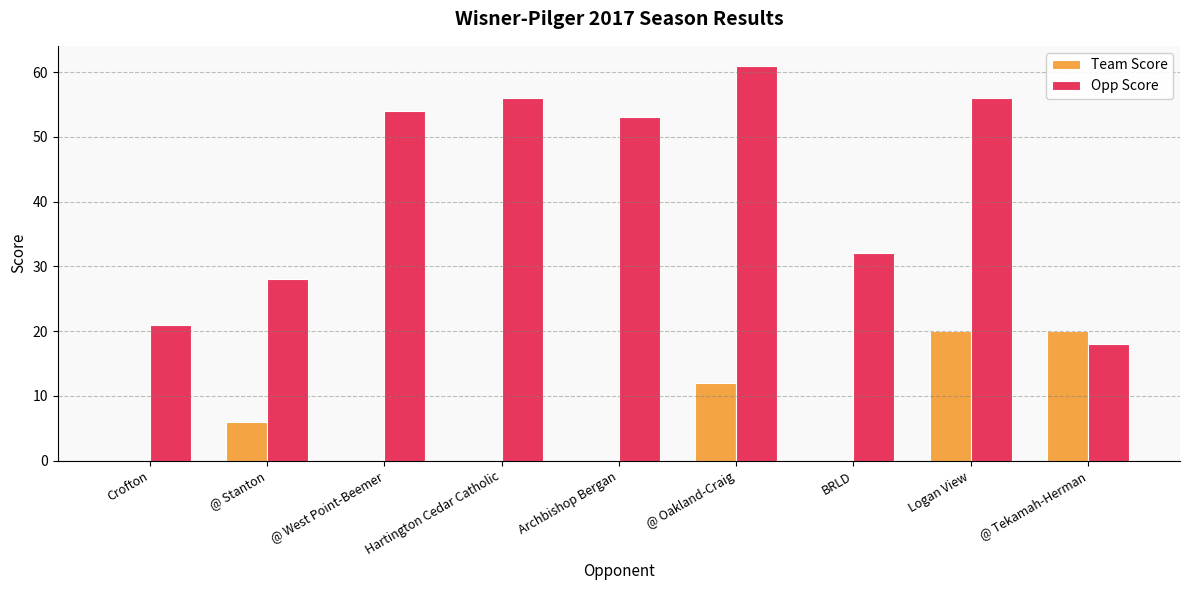

What is the spread (max minus min) of values at @ West Point-Beemer?

54